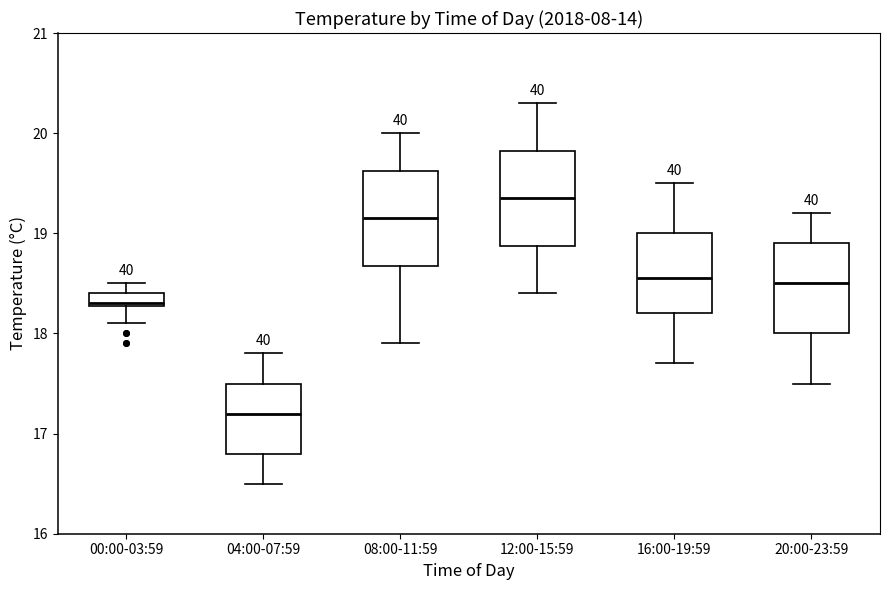

Which box has the highest median line?

12:00-15:59